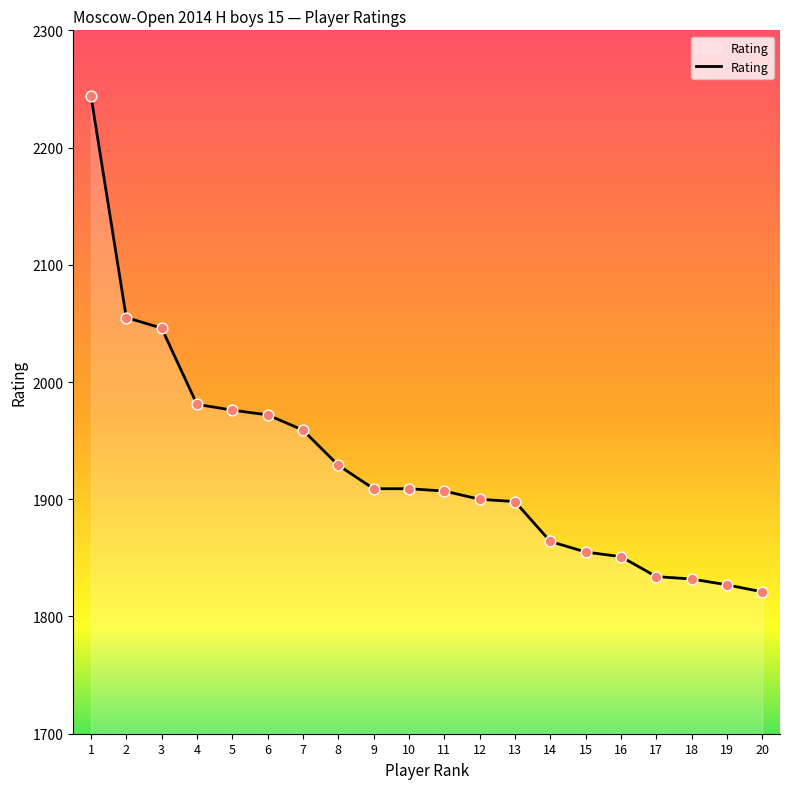

Between 5 and 15, which is larger?

5